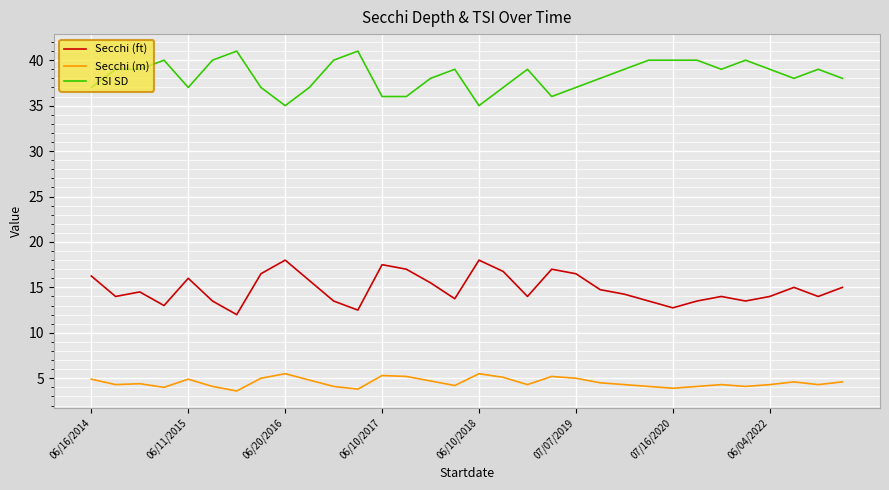

Does the chart have visible grid lines?

Yes